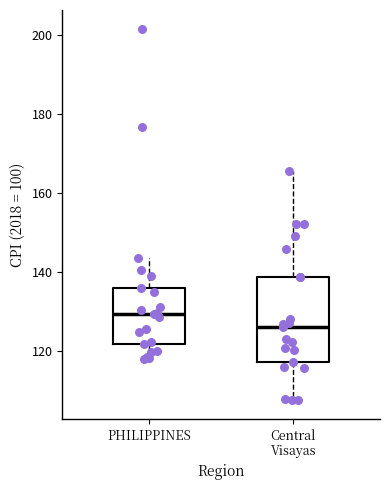

Reading left to right, read every box against the y-axis: the position of its median line, the range the box covers, and the ends of its whiskers. The values are not printed on the chart, so give them approximately, as read against the axis.

PHILIPPINES: median 130, box 122 to 136, whiskers 118 to 144
Central Visayas: median 126, box 118 to 138, whiskers 108 to 166